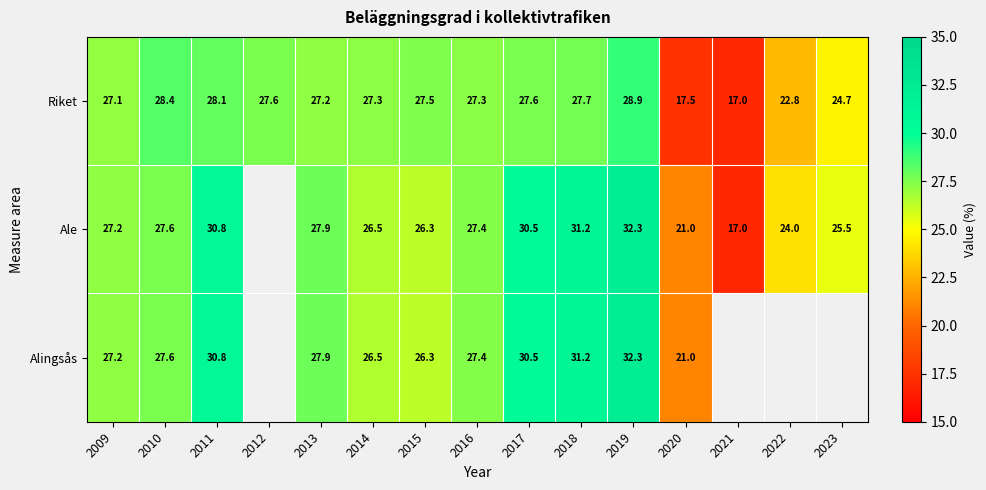

How many data points does each series have?

15